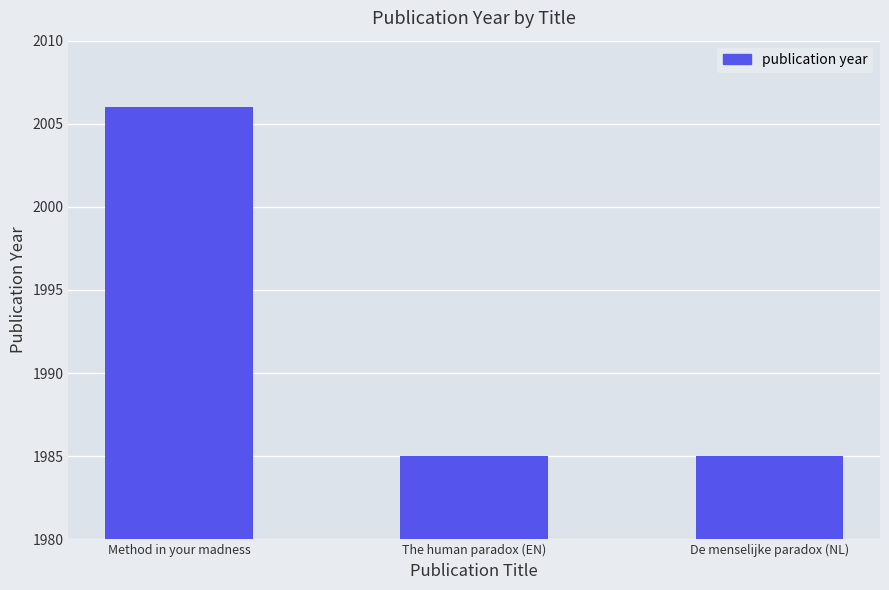

What is the minimum value shown in the chart?

1985